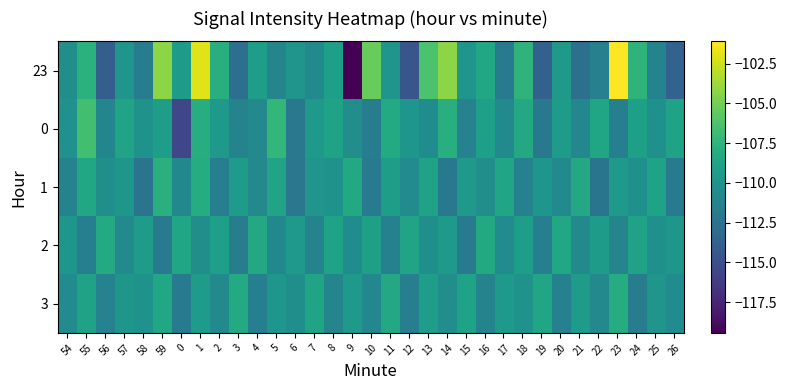

Which category has the highest value across all series?

23